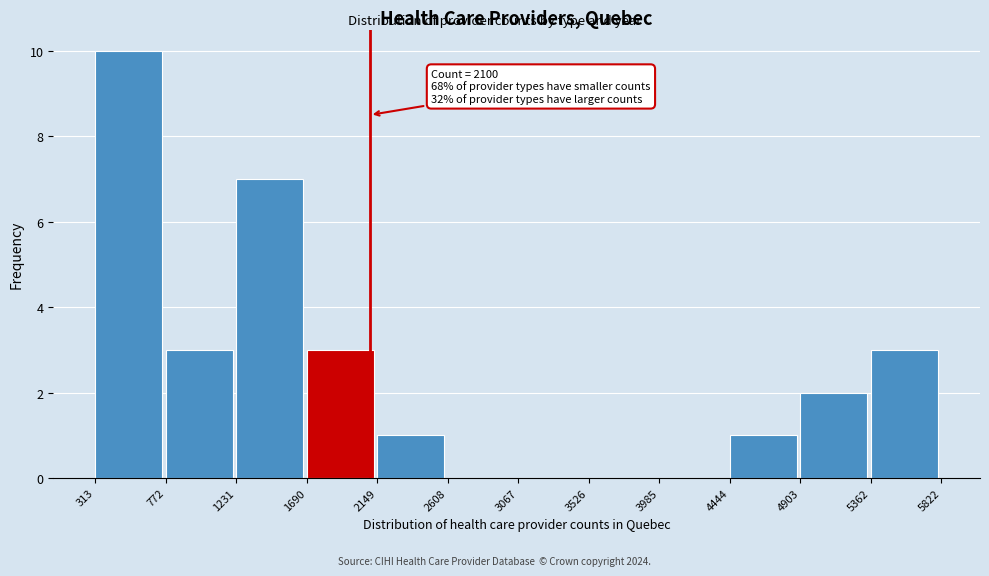

Over which range of the x-axis is the bar tallest?

313 to 772